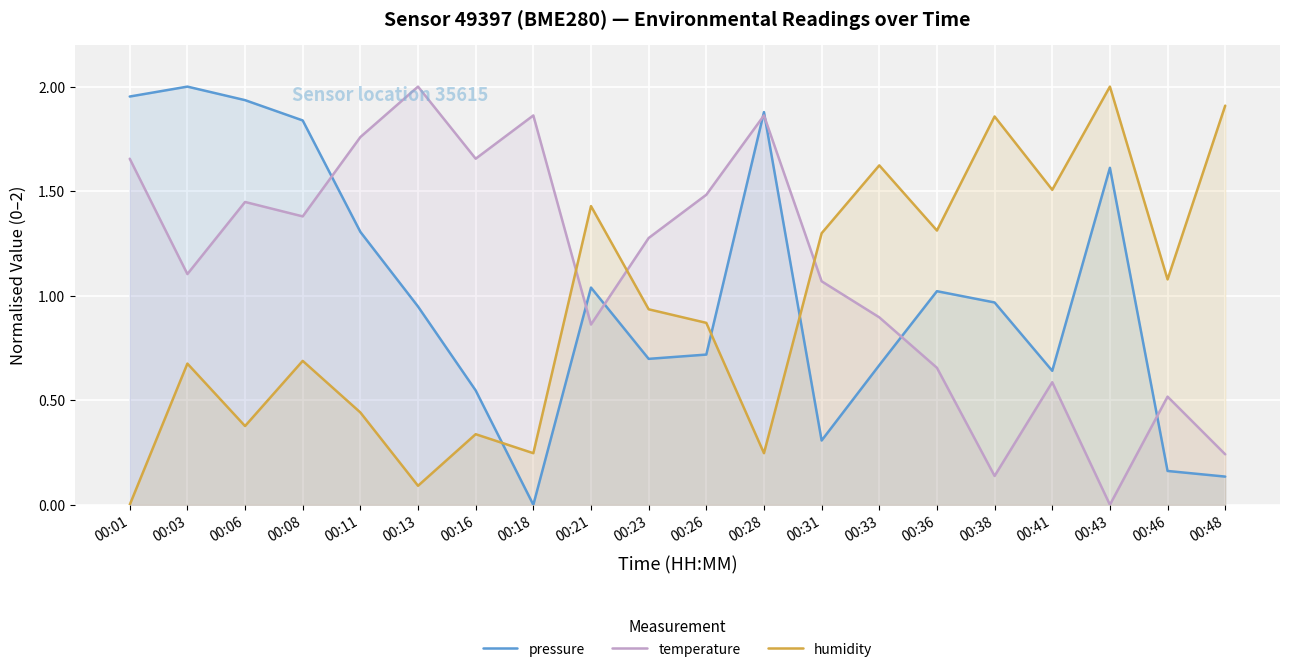

Rank the series by their average value, from highest to lowest.

temperature, pressure, humidity